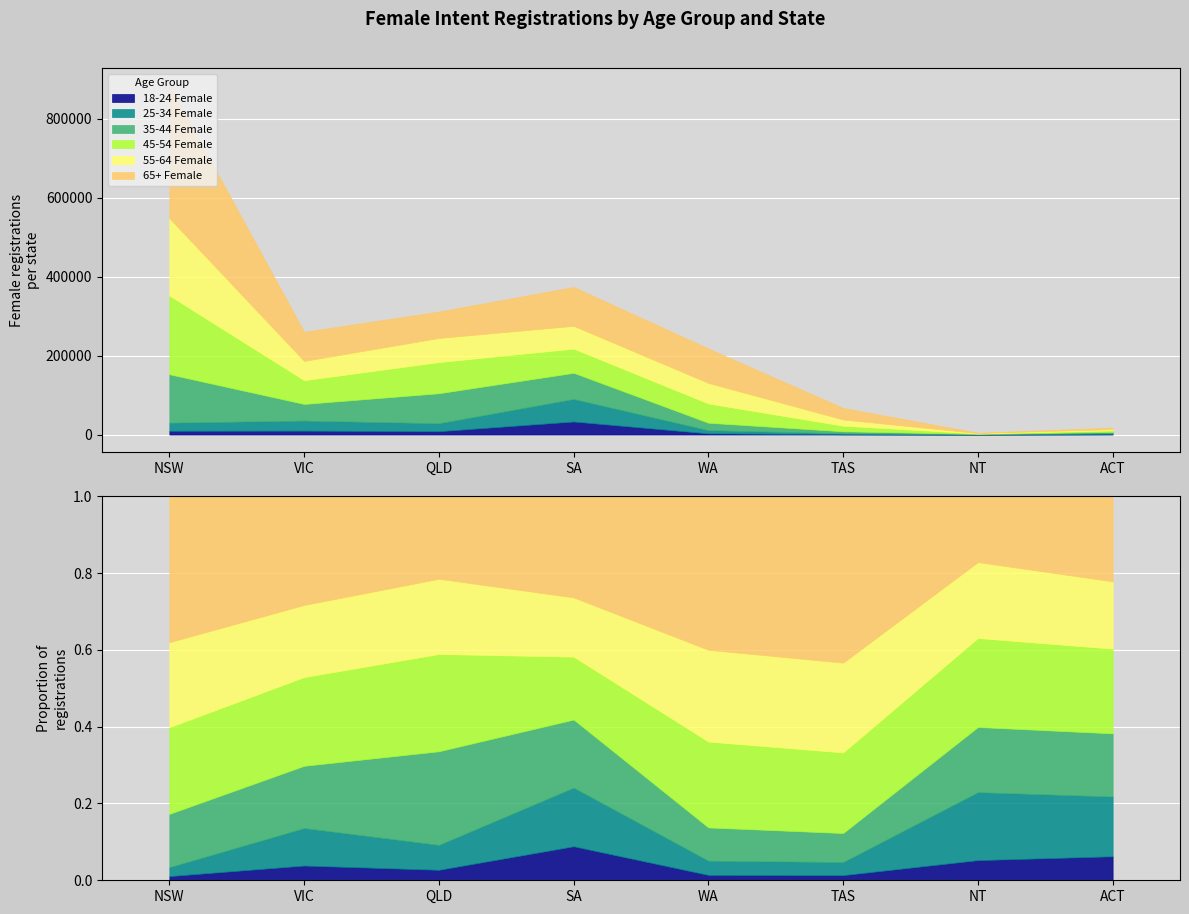

True or false: 25-34 Female has more than 1 interior local peaks.

True